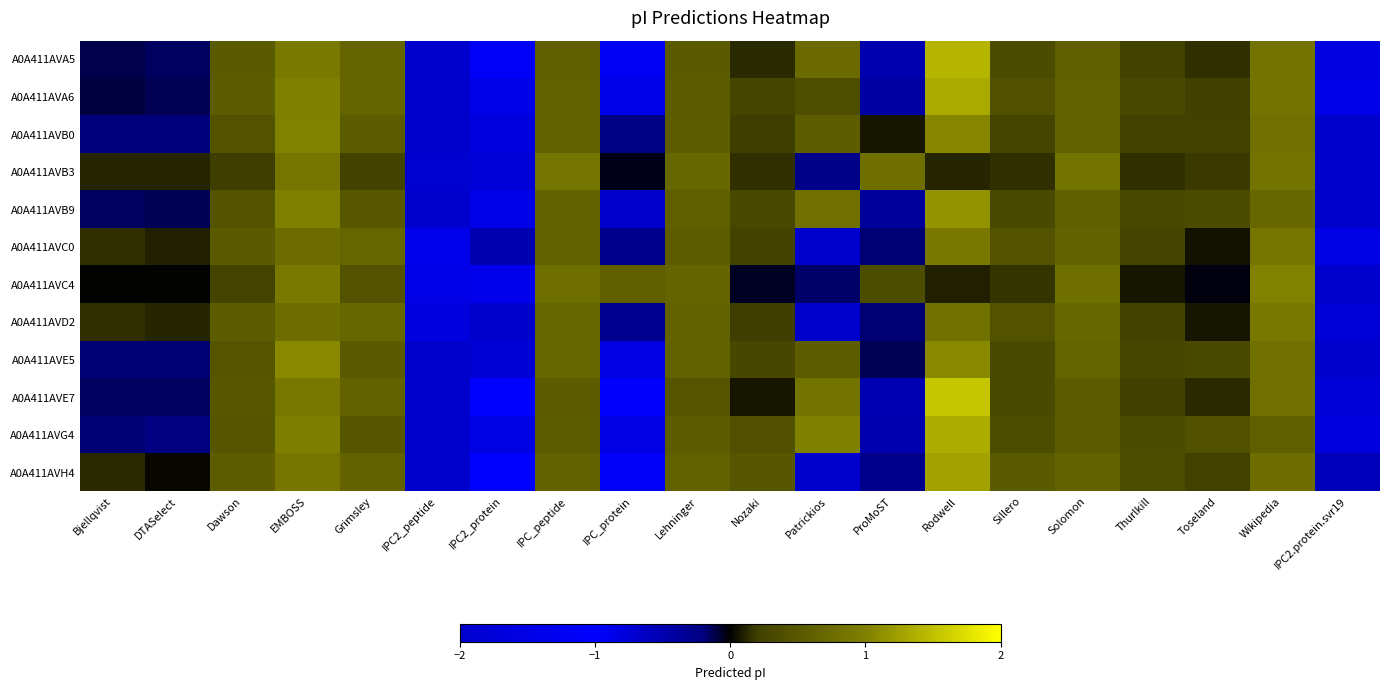

Reading right to left, transcribe all the data shown in this chart.

A0A411AVA5: IPC2.protein.svr19=-1.6	Wikipedia=0.8	Toseland=0.2	Thurlkill=0.2	Solomon=0.6	Sillero=0.4	Rodwell=1.4	ProMoST=-0.5	Patrickios=0.7	Nozaki=0.1	Lehninger=0.5	IPC_protein=-1.2	IPC_peptide=0.6	IPC2_protein=-1.2	IPC2_peptide=-2.9	Grimsley=0.7	EMBOSS=0.9	Dawson=0.5	DTASelect=-0.2	Bjellqvist=-0.1
A0A411AVA6: IPC2.protein.svr19=-1.5	Wikipedia=0.8	Toseland=0.2	Thurlkill=0.3	Solomon=0.6	Sillero=0.4	Rodwell=1.3	ProMoST=-0.4	Patrickios=0.4	Nozaki=0.3	Lehninger=0.6	IPC_protein=-1.4	IPC_peptide=0.6	IPC2_protein=-1.4	IPC2_peptide=-2.8	Grimsley=0.7	EMBOSS=1.0	Dawson=0.6	DTASelect=-0.1	Bjellqvist=-0.1
A0A411AVB0: IPC2.protein.svr19=-2.5	Wikipedia=0.8	Toseland=0.2	Thurlkill=0.2	Solomon=0.6	Sillero=0.3	Rodwell=1.0	ProMoST=0.1	Patrickios=0.6	Nozaki=0.2	Lehninger=0.6	IPC_protein=-0.2	IPC_peptide=0.6	IPC2_protein=-1.6	IPC2_peptide=-2.4	Grimsley=0.5	EMBOSS=1.0	Dawson=0.4	DTASelect=-0.2	Bjellqvist=-0.2
A0A411AVB3: IPC2.protein.svr19=-3.5	Wikipedia=0.8	Toseland=0.2	Thurlkill=0.2	Solomon=0.8	Sillero=0.2	Rodwell=0.1	ProMoST=0.8	Patrickios=-0.3	Nozaki=0.2	Lehninger=0.7	IPC_protein=-0.0	IPC_peptide=0.9	IPC2_protein=-1.8	IPC2_peptide=-0.7	Grimsley=0.2	EMBOSS=0.9	Dawson=0.2	DTASelect=0.1	Bjellqvist=0.1
A0A411AVB9: IPC2.protein.svr19=-2.3	Wikipedia=0.7	Toseland=0.3	Thurlkill=0.3	Solomon=0.6	Sillero=0.3	Rodwell=1.2	ProMoST=-0.4	Patrickios=0.8	Nozaki=0.3	Lehninger=0.6	IPC_protein=-0.7	IPC_peptide=0.6	IPC2_protein=-1.5	IPC2_peptide=-2.5	Grimsley=0.5	EMBOSS=1.0	Dawson=0.4	DTASelect=-0.1	Bjellqvist=-0.2
A0A411AVC0: IPC2.protein.svr19=-0.8	Wikipedia=0.9	Toseland=0.1	Thurlkill=0.3	Solomon=0.6	Sillero=0.4	Rodwell=0.9	ProMoST=-0.2	Patrickios=-3.6	Nozaki=0.2	Lehninger=0.6	IPC_protein=-0.3	IPC_peptide=0.6	IPC2_protein=-0.5	IPC2_peptide=-1.4	Grimsley=0.7	EMBOSS=0.8	Dawson=0.5	DTASelect=0.1	Bjellqvist=0.1
A0A411AVC4: IPC2.protein.svr19=-3.6	Wikipedia=1.0	Toseland=-0.0	Thurlkill=0.1	Solomon=0.8	Sillero=0.2	Rodwell=0.1	ProMoST=0.4	Patrickios=-0.2	Nozaki=-0.0	Lehninger=0.6	IPC_protein=0.6	IPC_peptide=0.8	IPC2_protein=-0.9	IPC2_peptide=-1.5	Grimsley=0.4	EMBOSS=0.9	Dawson=0.3	DTASelect=0.0	Bjellqvist=0.0
A0A411AVD2: IPC2.protein.svr19=-0.7	Wikipedia=0.9	Toseland=0.1	Thurlkill=0.2	Solomon=0.7	Sillero=0.4	Rodwell=0.8	ProMoST=-0.2	Patrickios=-3.4	Nozaki=0.2	Lehninger=0.6	IPC_protein=-0.3	IPC_peptide=0.7	IPC2_protein=-0.7	IPC2_peptide=-1.6	Grimsley=0.7	EMBOSS=0.8	Dawson=0.5	DTASelect=0.1	Bjellqvist=0.1
A0A411AVE5: IPC2.protein.svr19=-2.5	Wikipedia=0.8	Toseland=0.3	Thurlkill=0.3	Solomon=0.7	Sillero=0.3	Rodwell=1.1	ProMoST=-0.1	Patrickios=0.6	Nozaki=0.3	Lehninger=0.6	IPC_protein=-0.8	IPC_peptide=0.7	IPC2_protein=-1.9	IPC2_peptide=-2.1	Grimsley=0.5	EMBOSS=1.1	Dawson=0.5	DTASelect=-0.2	Bjellqvist=-0.2
A0A411AVE7: IPC2.protein.svr19=-1.7	Wikipedia=0.8	Toseland=0.1	Thurlkill=0.2	Solomon=0.6	Sillero=0.3	Rodwell=1.5	ProMoST=-0.5	Patrickios=0.8	Nozaki=0.1	Lehninger=0.5	IPC_protein=-1.0	IPC_peptide=0.6	IPC2_protein=-1.0	IPC2_peptide=-2.9	Grimsley=0.6	EMBOSS=0.9	Dawson=0.5	DTASelect=-0.2	Bjellqvist=-0.2
A0A411AVG4: IPC2.protein.svr19=-1.6	Wikipedia=0.6	Toseland=0.4	Thurlkill=0.4	Solomon=0.5	Sillero=0.4	Rodwell=1.3	ProMoST=-0.5	Patrickios=1.0	Nozaki=0.4	Lehninger=0.5	IPC_protein=-1.5	IPC_peptide=0.6	IPC2_protein=-1.5	IPC2_peptide=-2.5	Grimsley=0.5	EMBOSS=1.0	Dawson=0.5	DTASelect=-0.2	Bjellqvist=-0.2
A0A411AVH4: IPC2.protein.svr19=-0.6	Wikipedia=0.8	Toseland=0.2	Thurlkill=0.4	Solomon=0.6	Sillero=0.5	Rodwell=1.3	ProMoST=-0.3	Patrickios=-2.8	Nozaki=0.5	Lehninger=0.6	IPC_protein=-1.1	IPC_peptide=0.6	IPC2_protein=-1.0	IPC2_peptide=-2.0	Grimsley=0.6	EMBOSS=0.9	Dawson=0.6	DTASelect=0.0	Bjellqvist=0.1